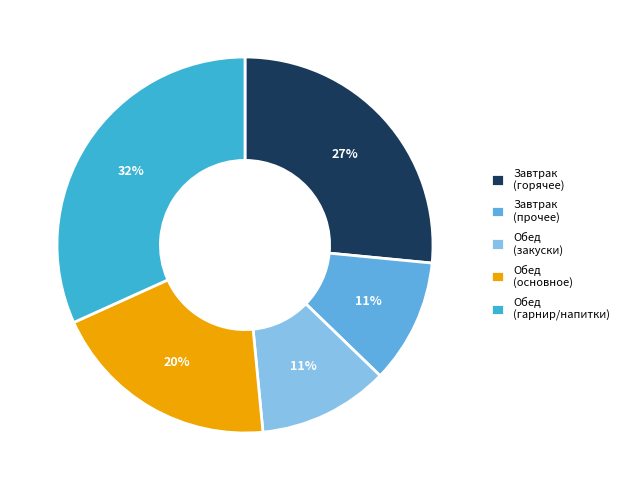

Is there any slice that represents more than half of the pie?

No